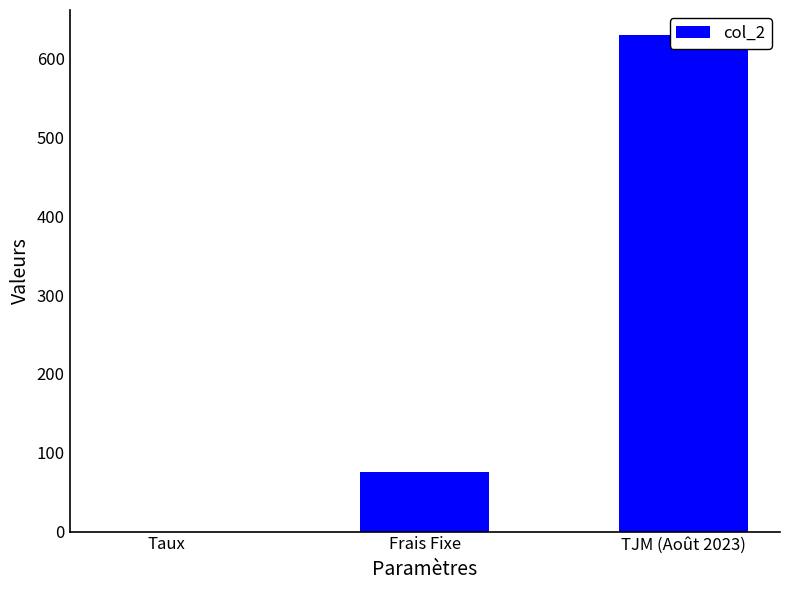

How many categories are shown in the chart?

3